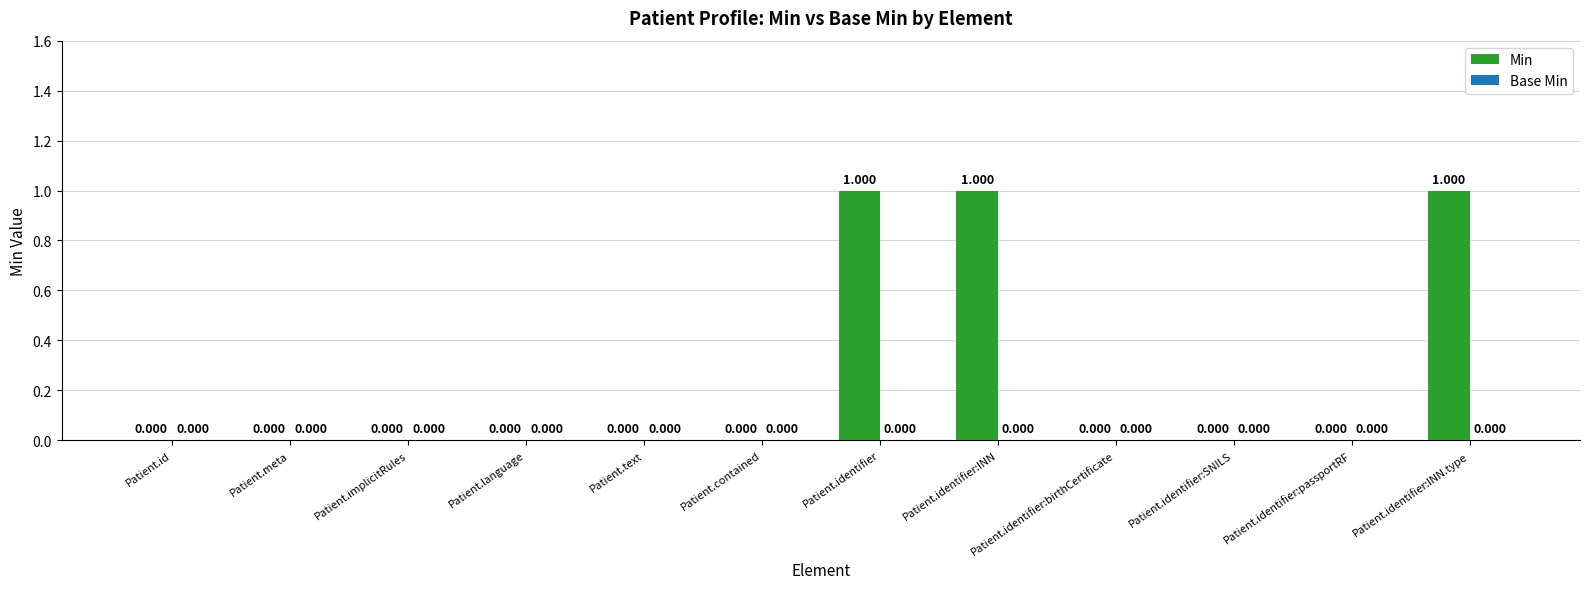

Between Patient.identifier:passportRF and Patient.identifier, which is larger?

Patient.identifier